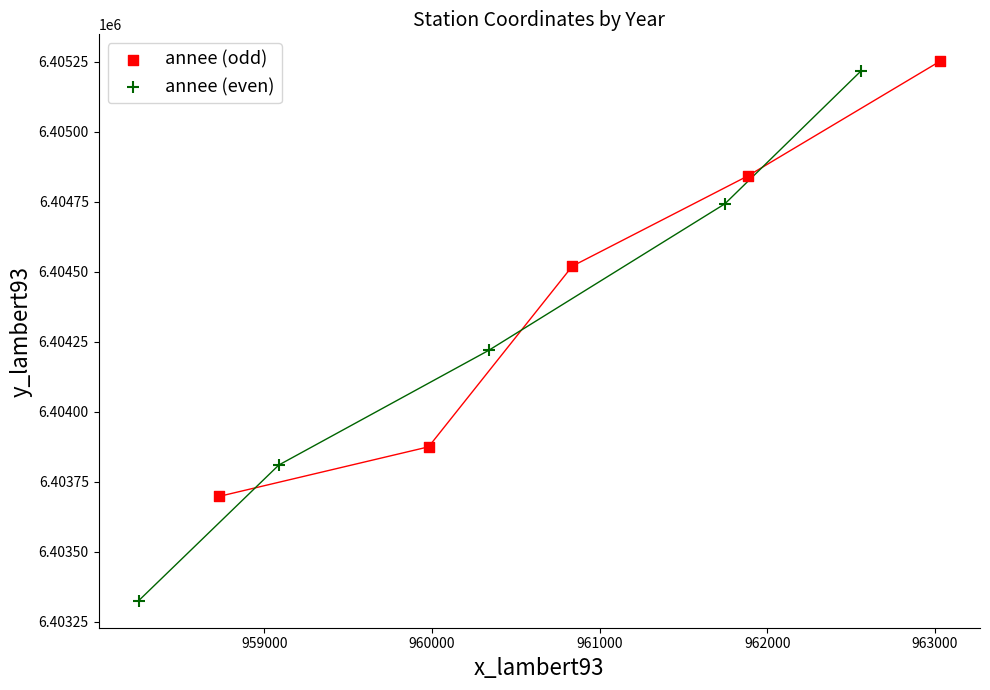

Which series contains the lowest Y value?

annee (even)